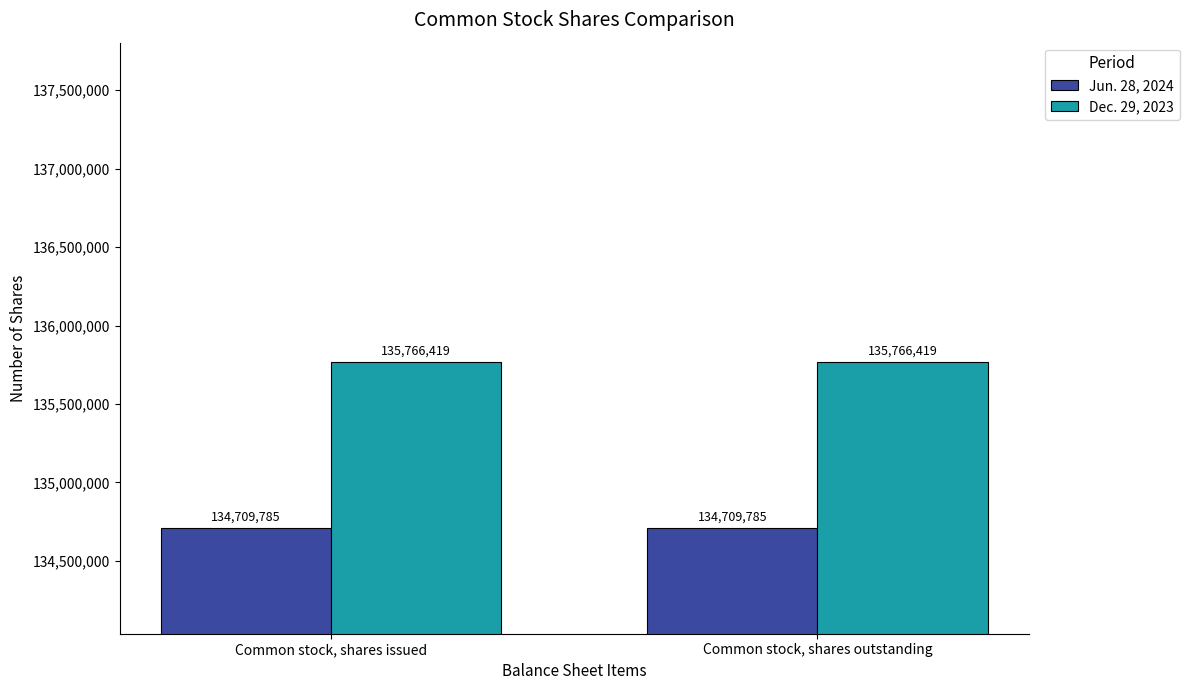

How many bars are there in total?

4